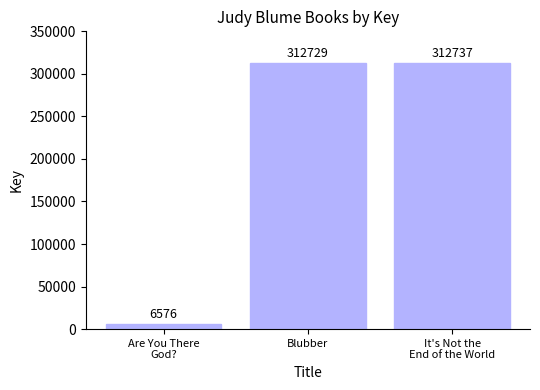

The chart shows a value of 6576 at Are You There
God?. True or false?

True